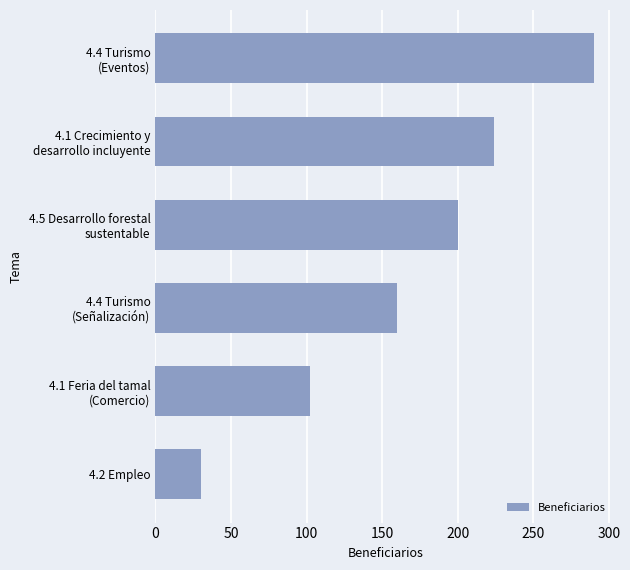

What is the difference between the maximum and minimum values?

260